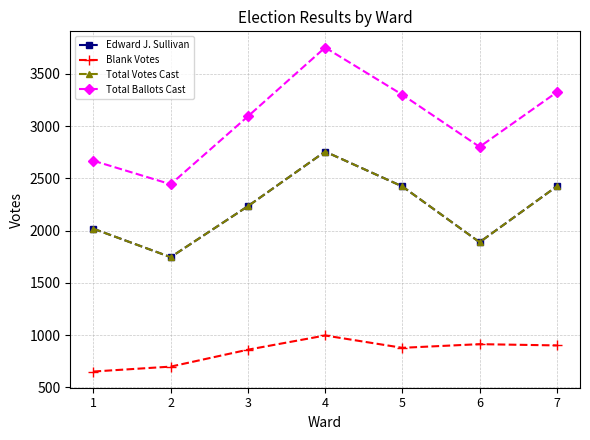

What is the sum of all Edward J. Sullivan values?

15491